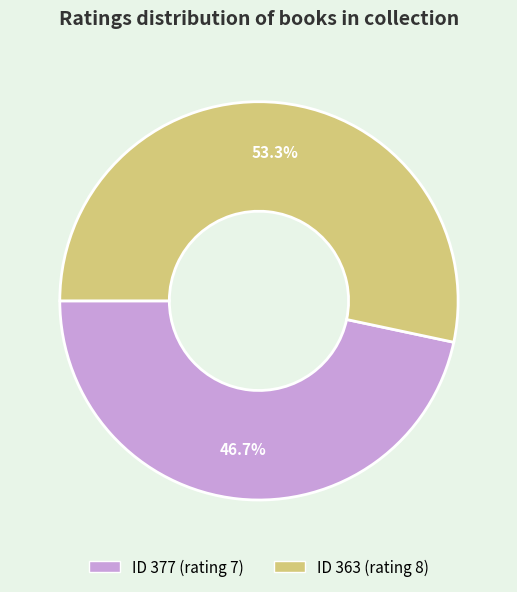

What percentage do ID 363 (rating 8) and ID 377 (rating 7) together represent?

100.0%